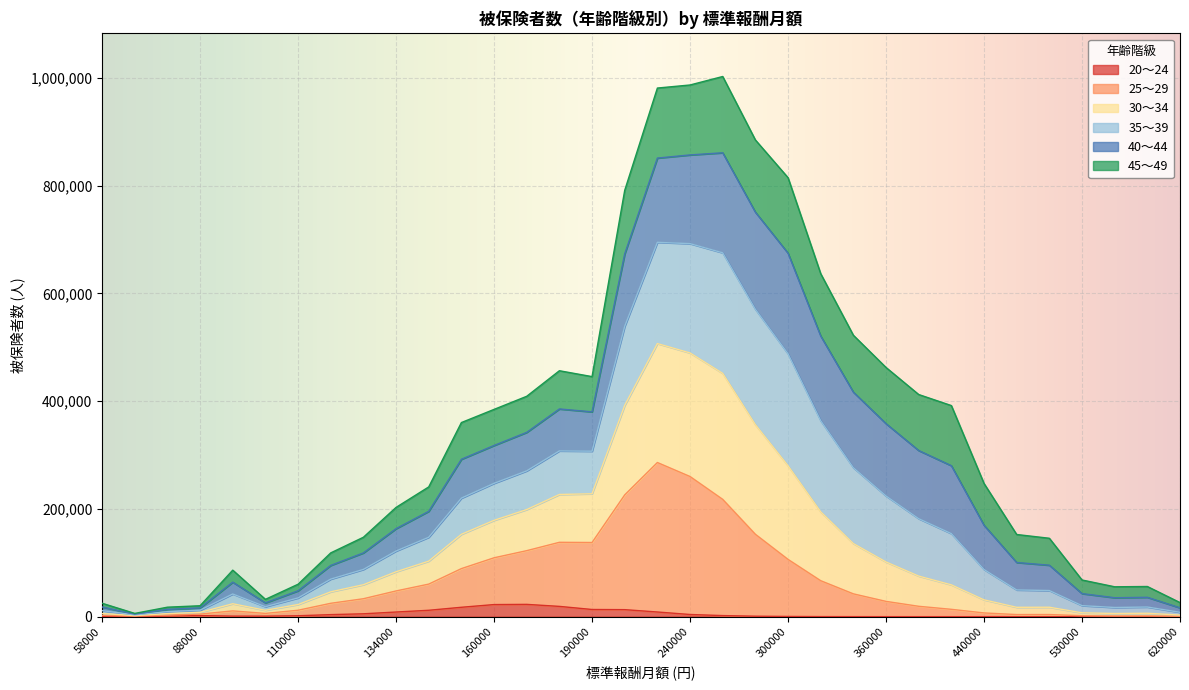

How many lines are shown in the chart?

6